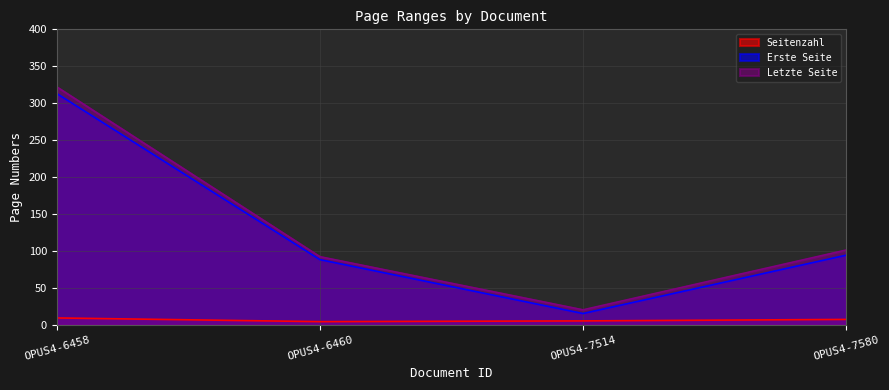

Which has a higher value, OPUS4-6460 or OPUS4-7514?

OPUS4-7514